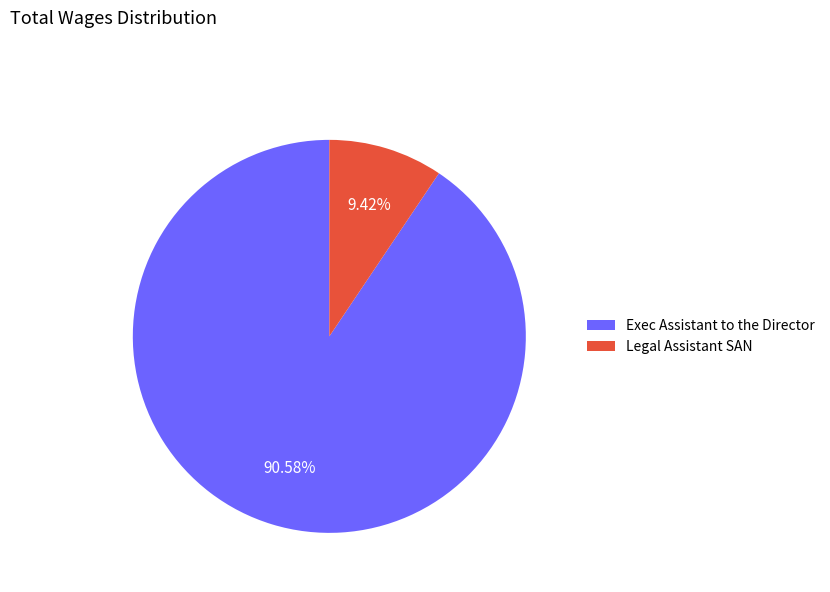

True or false: Exec Assistant to the Director accounts for 96% of the total.

False